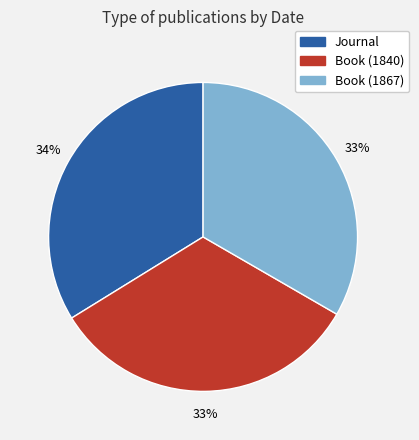

To the nearest percent, what is the difference between the largest and smallest slice percentages?

1%